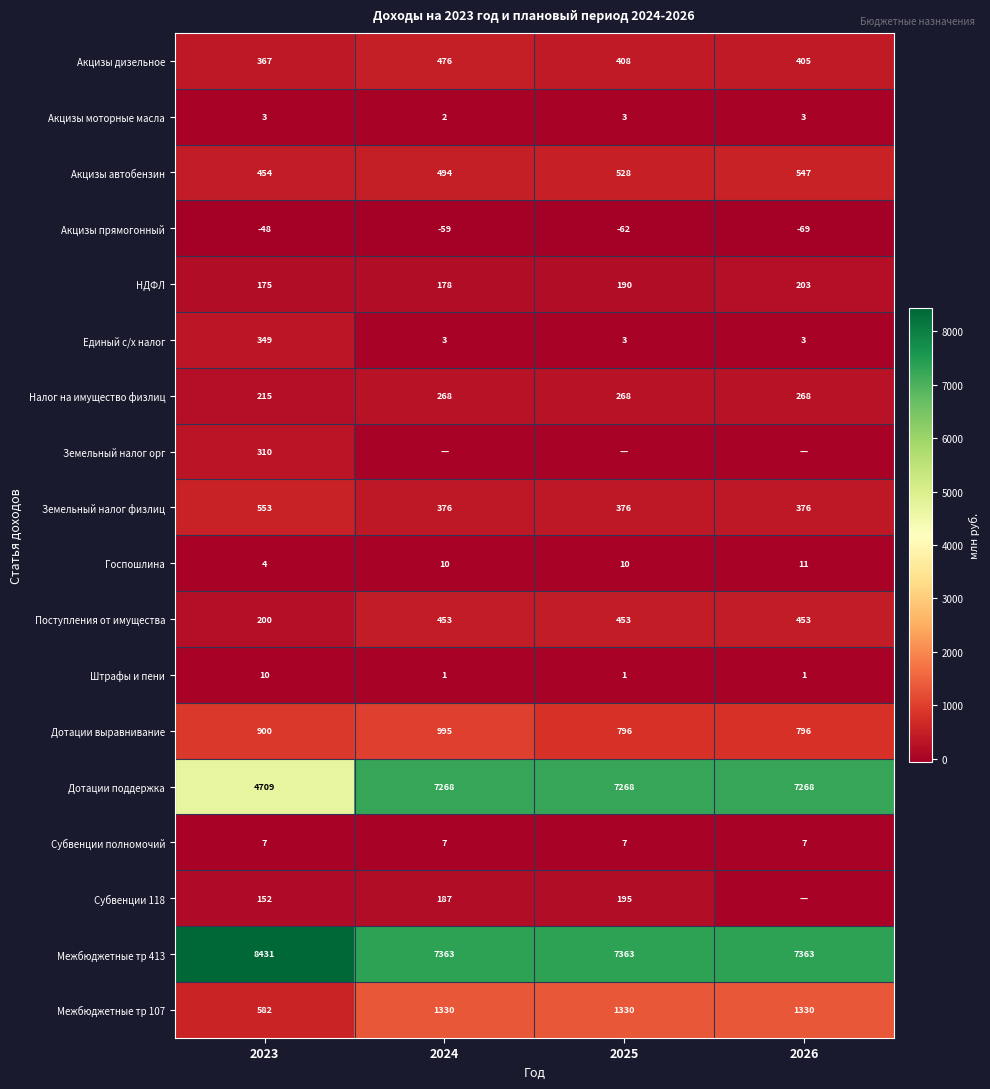

At 2023, list the series in order from largest to smallest.

Межбюджетные тр 413, Дотации поддержка, Дотации выравнивание, Межбюджетные тр 107, Земельный налог физлиц, Акцизы автобензин, Акцизы дизельное, Единый с/х налог, Земельный налог орг, Налог на имущество физлиц, Поступления от имущества, НДФЛ, Субвенции 118, Штрафы и пени, Субвенции полномочий, Госпошлина, Акцизы моторные масла, Акцизы прямогонный